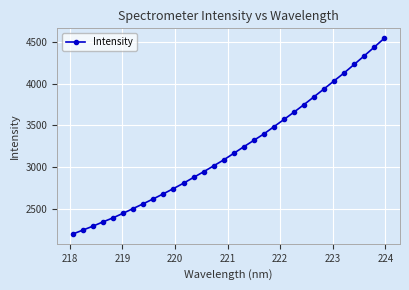

What is the difference between the maximum and minimum values?

2354.8